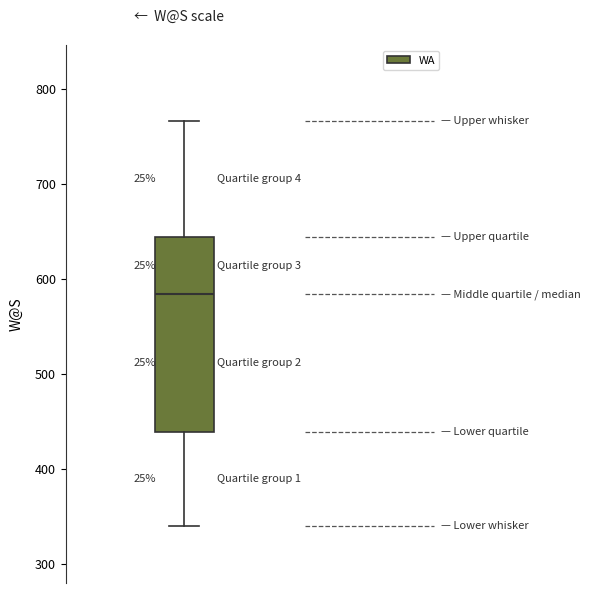

Read this box plot against the y-axis: the position of the median line, the range covered by the box, and the ends of both whiskers. The values are not printed on the chart, so give them approximately, as read against the axis.

median 580, box 440 to 640, whiskers 340 to 770